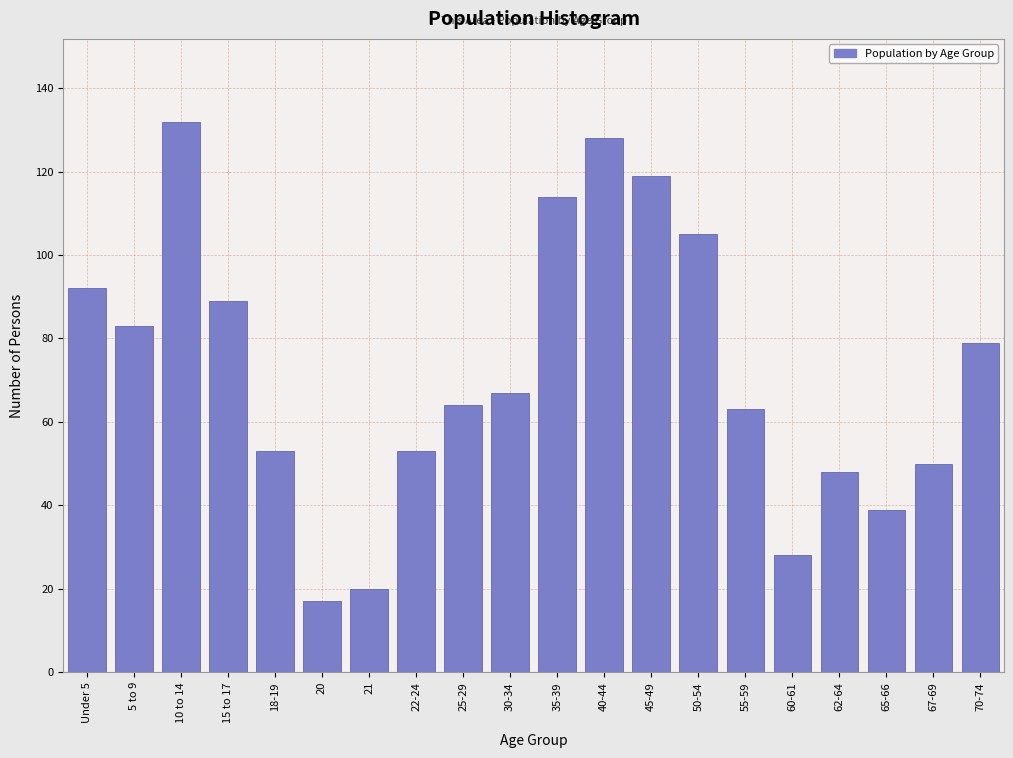

Reading right to left, list all the values displayed in this chart.

79	50	39	48	28	63	105	119	128	114	67	64	53	20	17	53	89	132	83	92